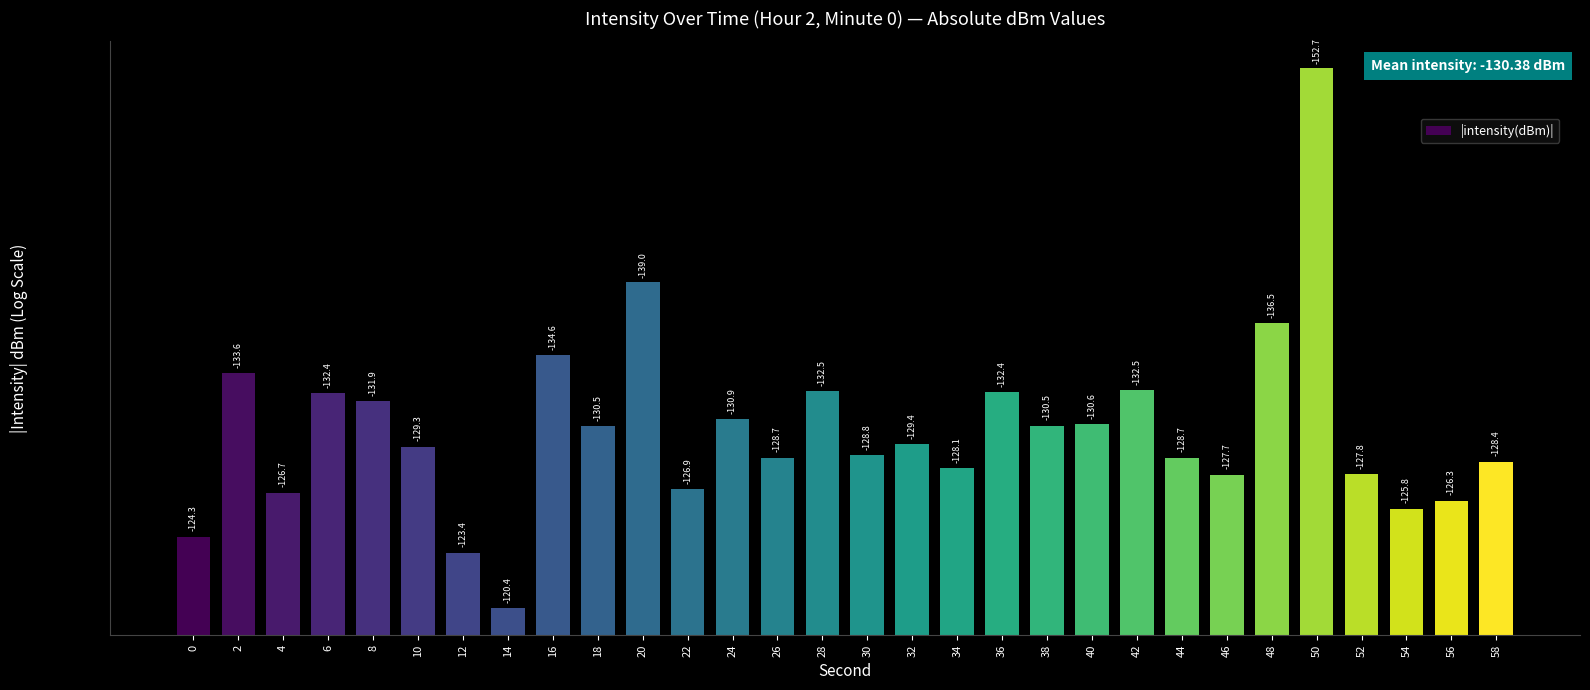

How many values exceed 129?

16